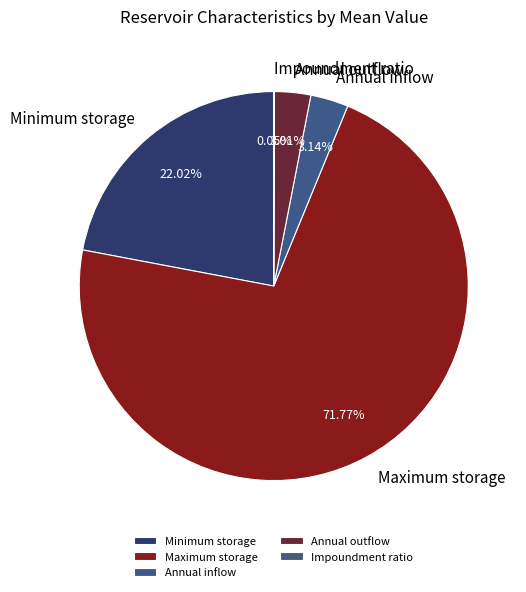

The Minimum storage slice represents 33% of the pie. True or false?

False